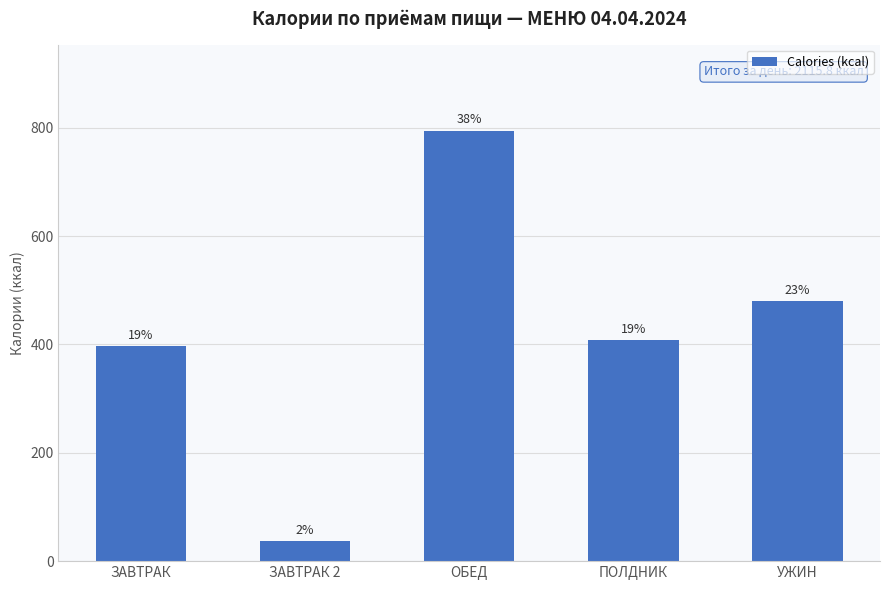

Does the chart contain any negative values?

No